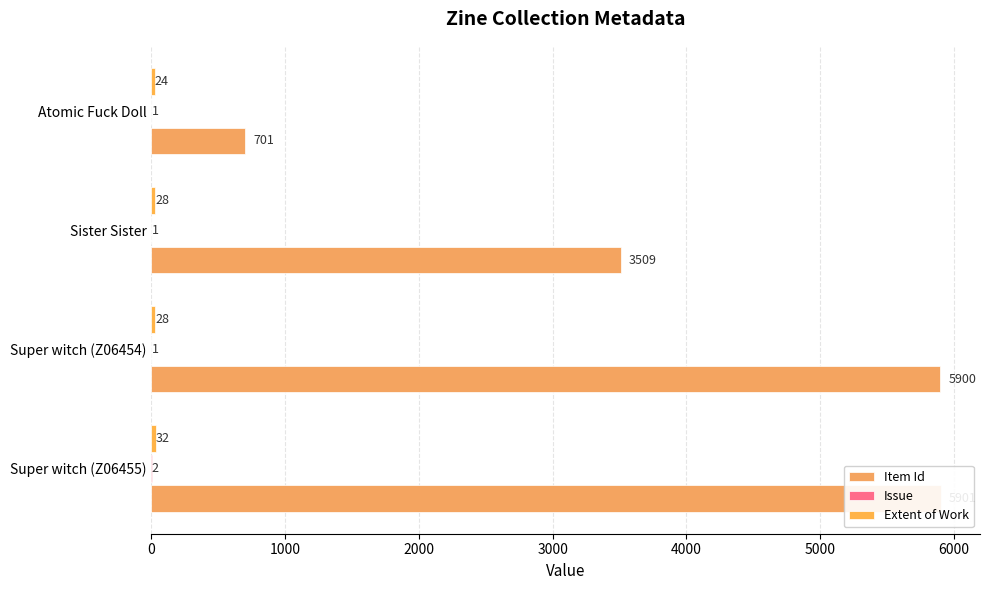

What is the difference between the maximum and second lowest values in the Issue series?

1